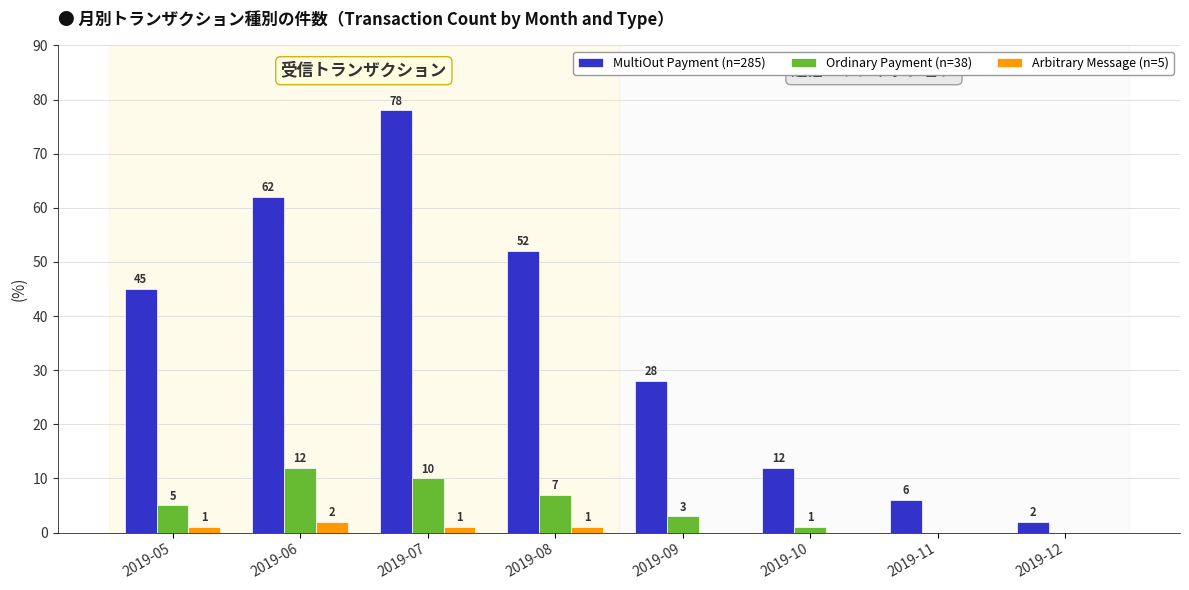

The value of Ordinary Payment (n=38) at 2019-05 is 5. True or false?

True